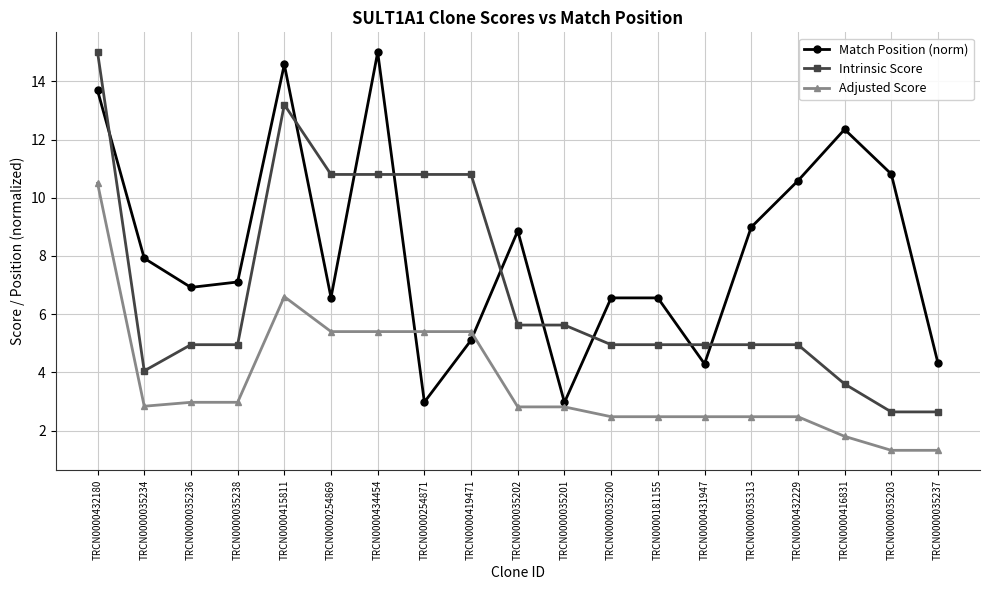

At how many categories does at least one series exceed 7?

13